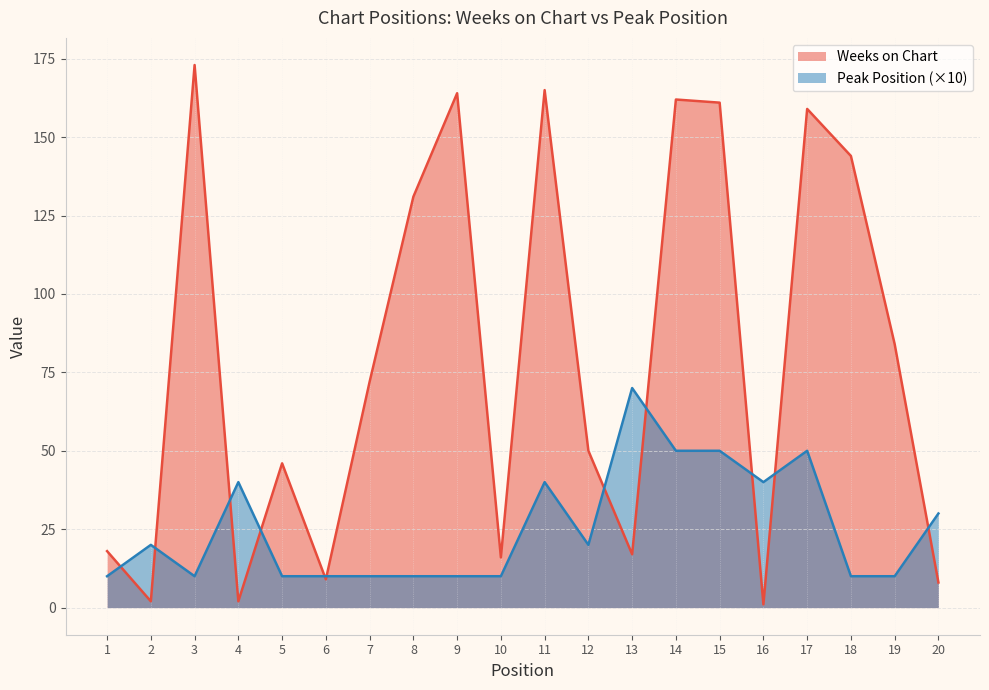

What are all the series names shown in the legend?

Weeks on Chart, Peak Position